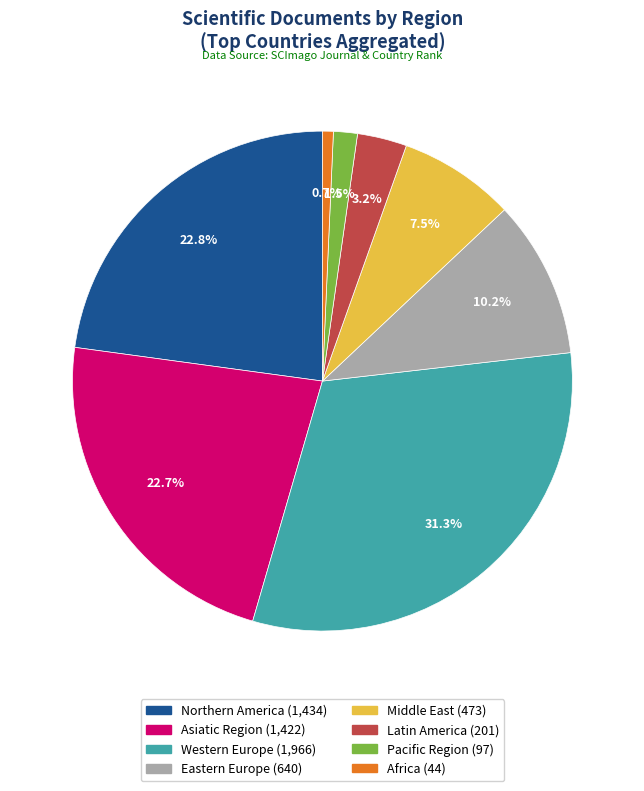

Between Western Europe and Northern America, which is larger?

Western Europe